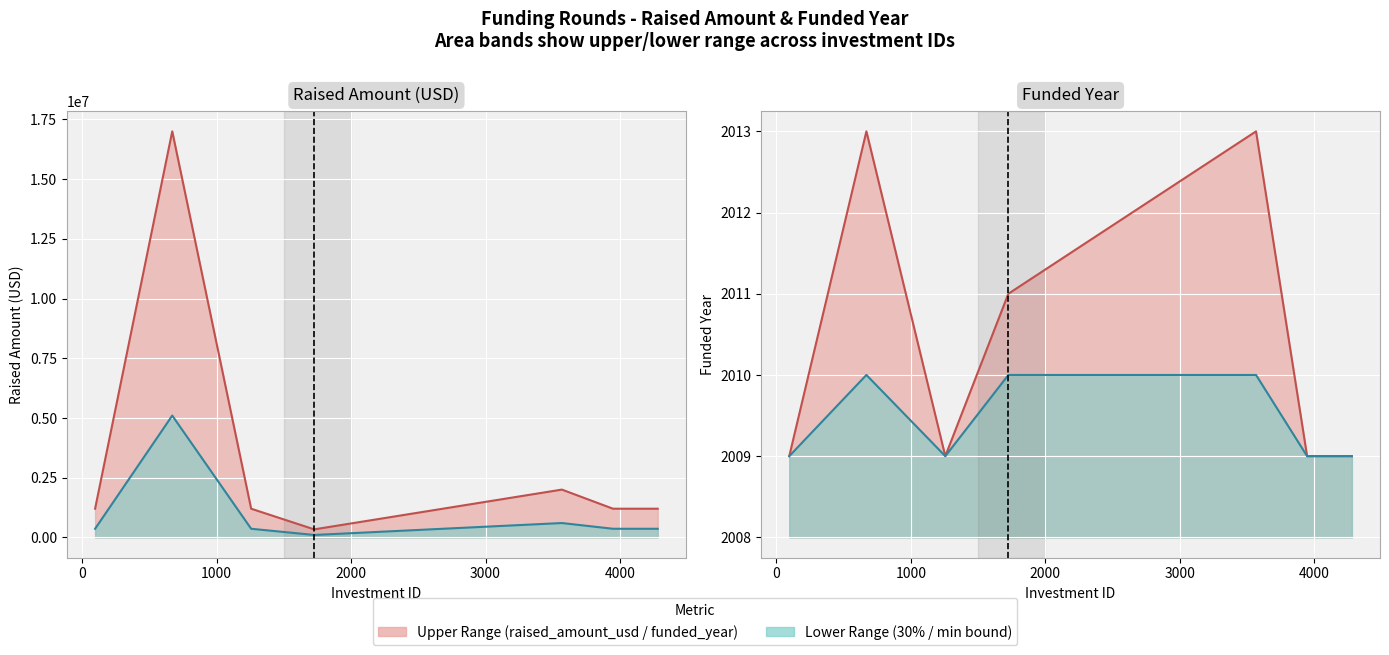

Is it true that raised_amount_usd (30%) equals 100500 at 2000?

True